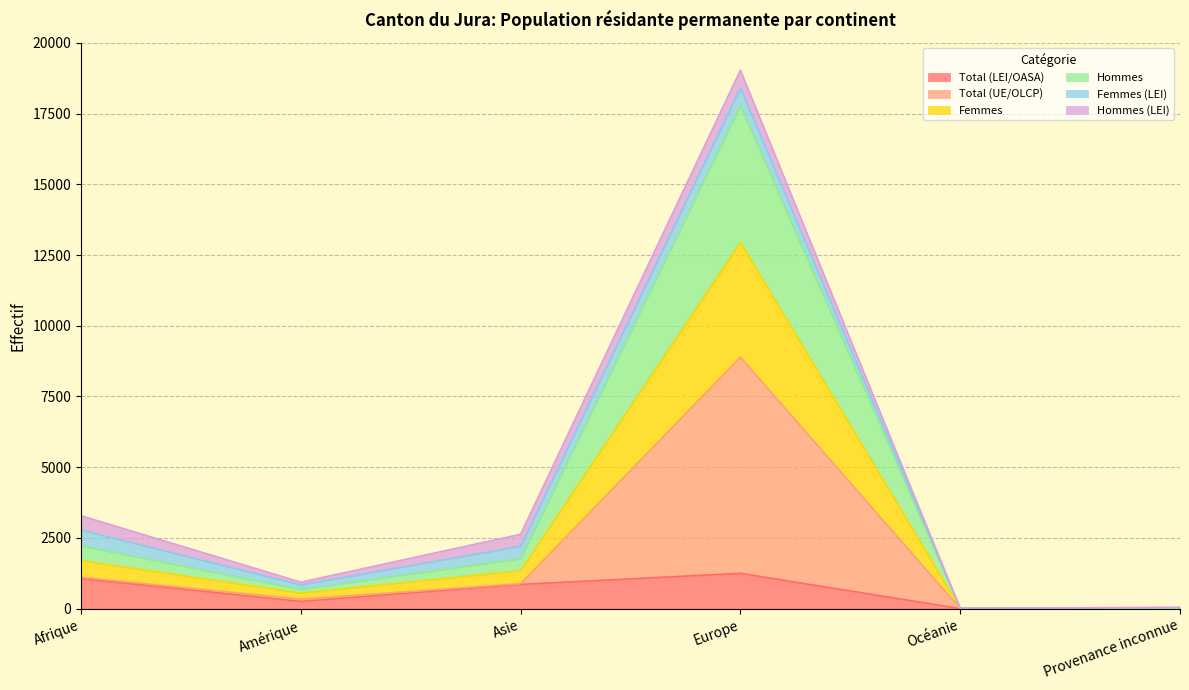

What is the maximum value for Total (LEI/OASA)?

1251